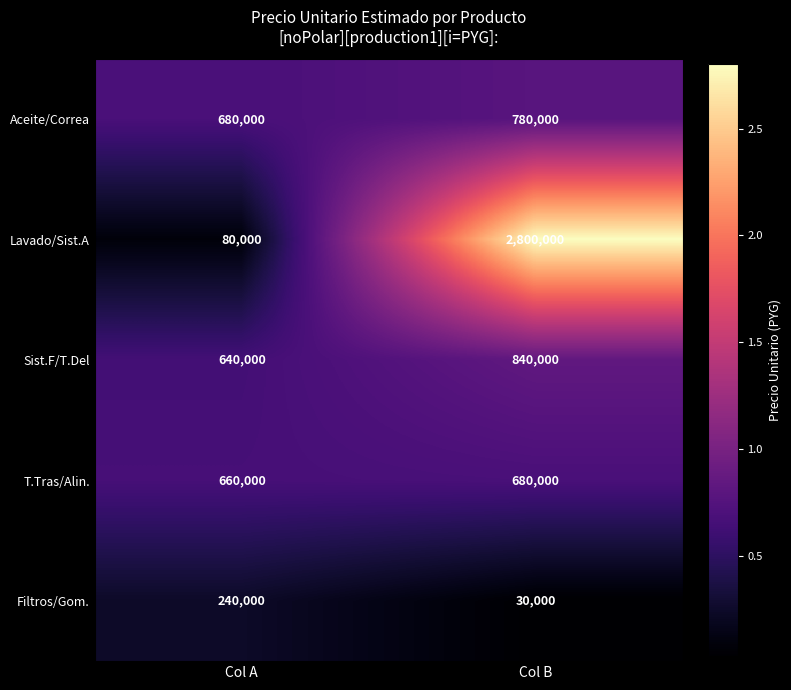

What is the greatest value displayed?

2800000